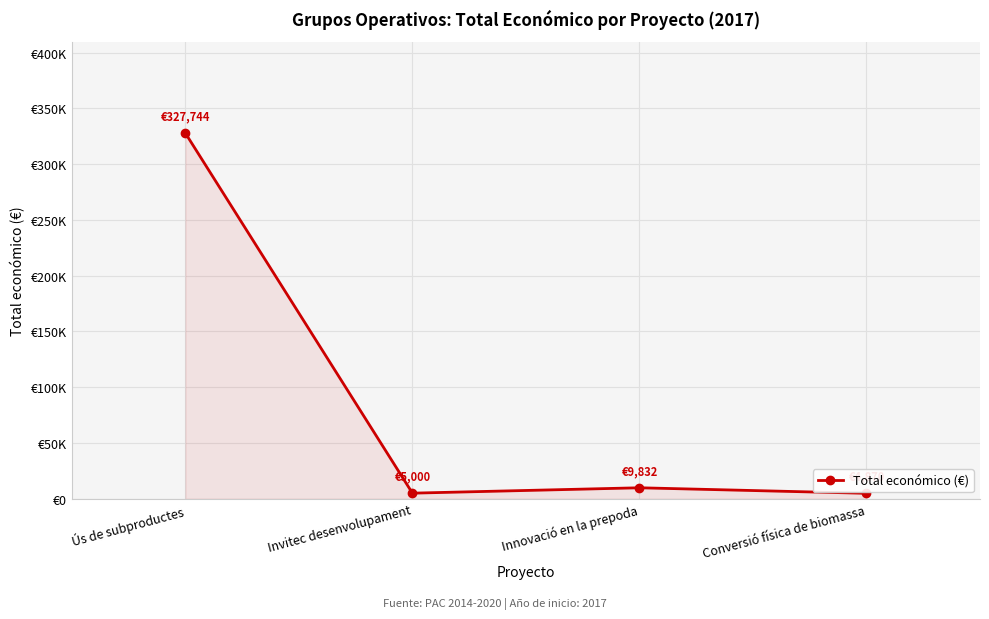

Is this an area chart (filled region under the line)?

Yes